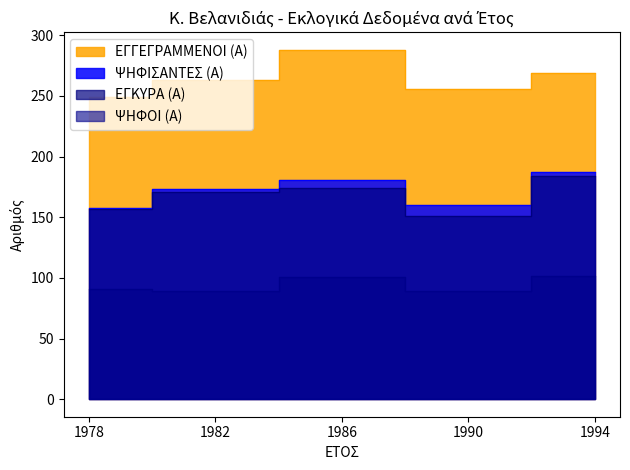

What is the difference between the maximum and minimum values in the ΕΓΓΕΓΡΑΜΜΕΝΟΙ (Α) series?

39